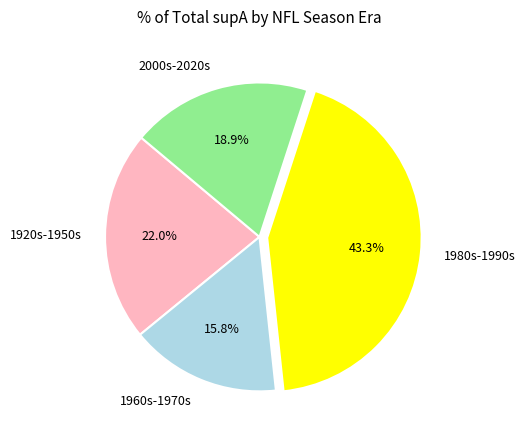

What is the ratio of the value at 1980s-1990s to the value at 2000s-2020s?

2.3